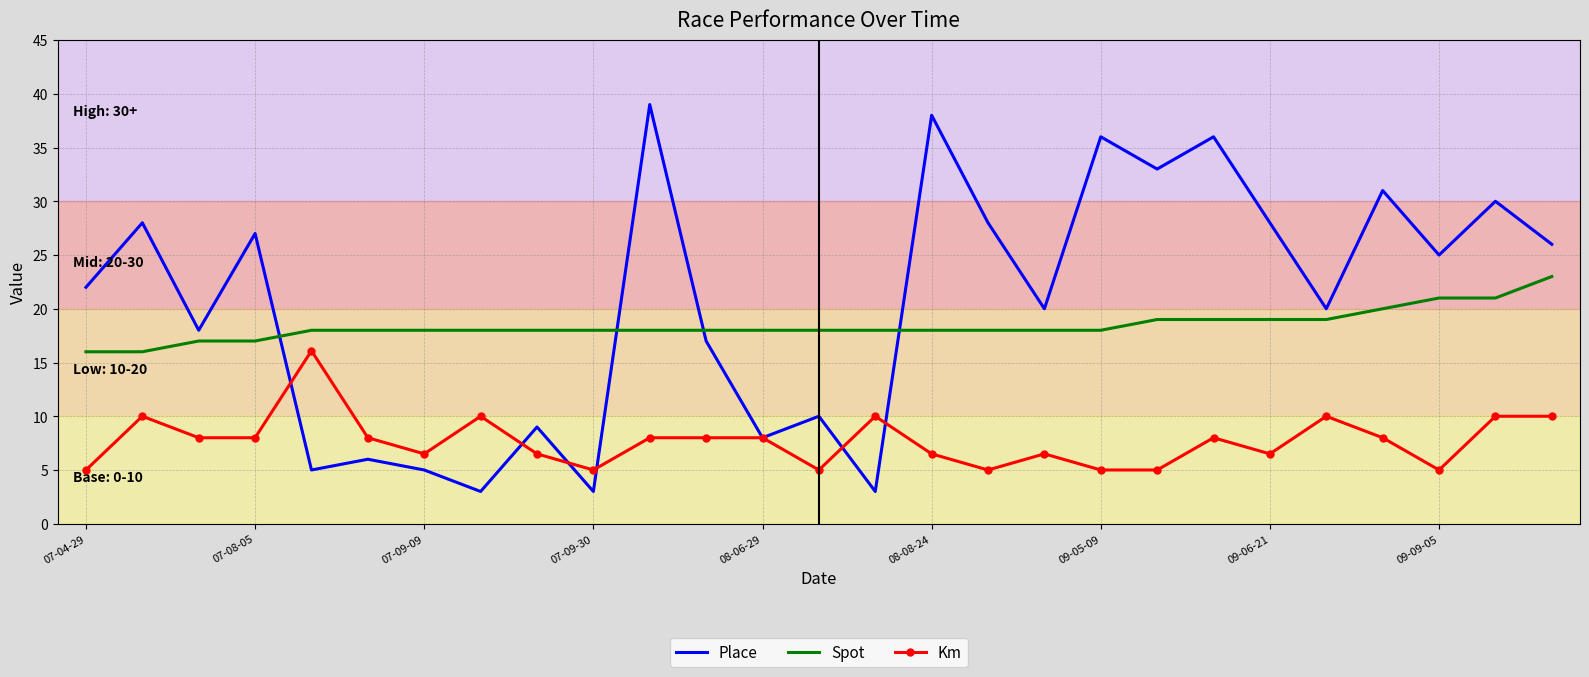

What is the minimum value shown in the chart?

3.0